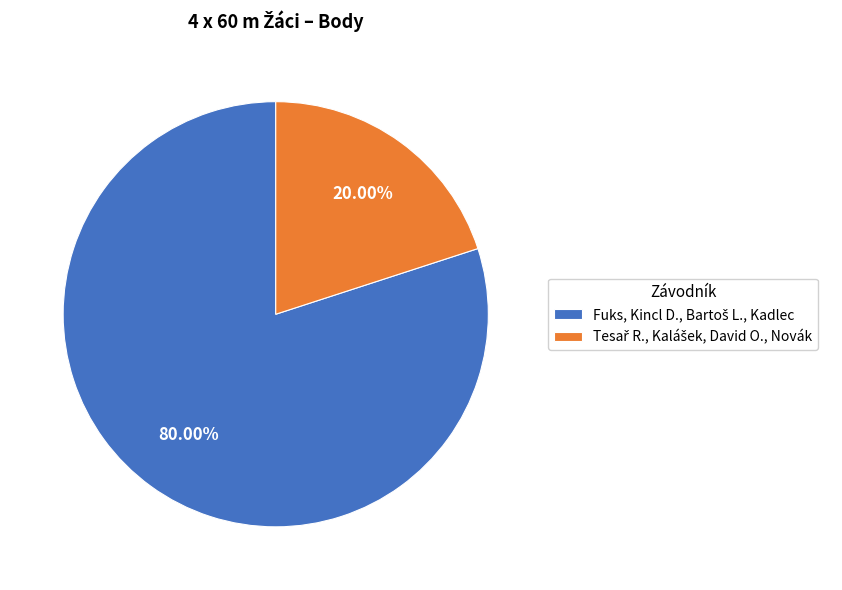

Is there any slice that represents more than half of the pie?

Yes